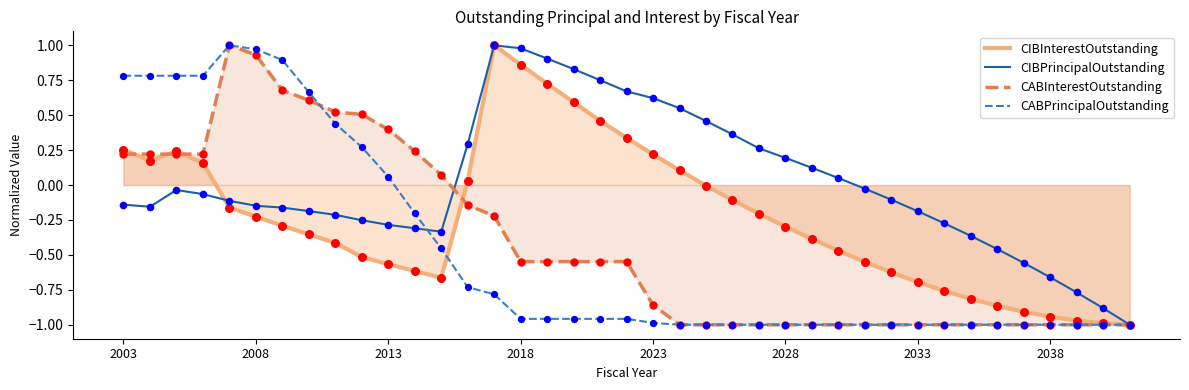

Which series has the largest Y range (max minus min)?

CIBInterestOutstanding